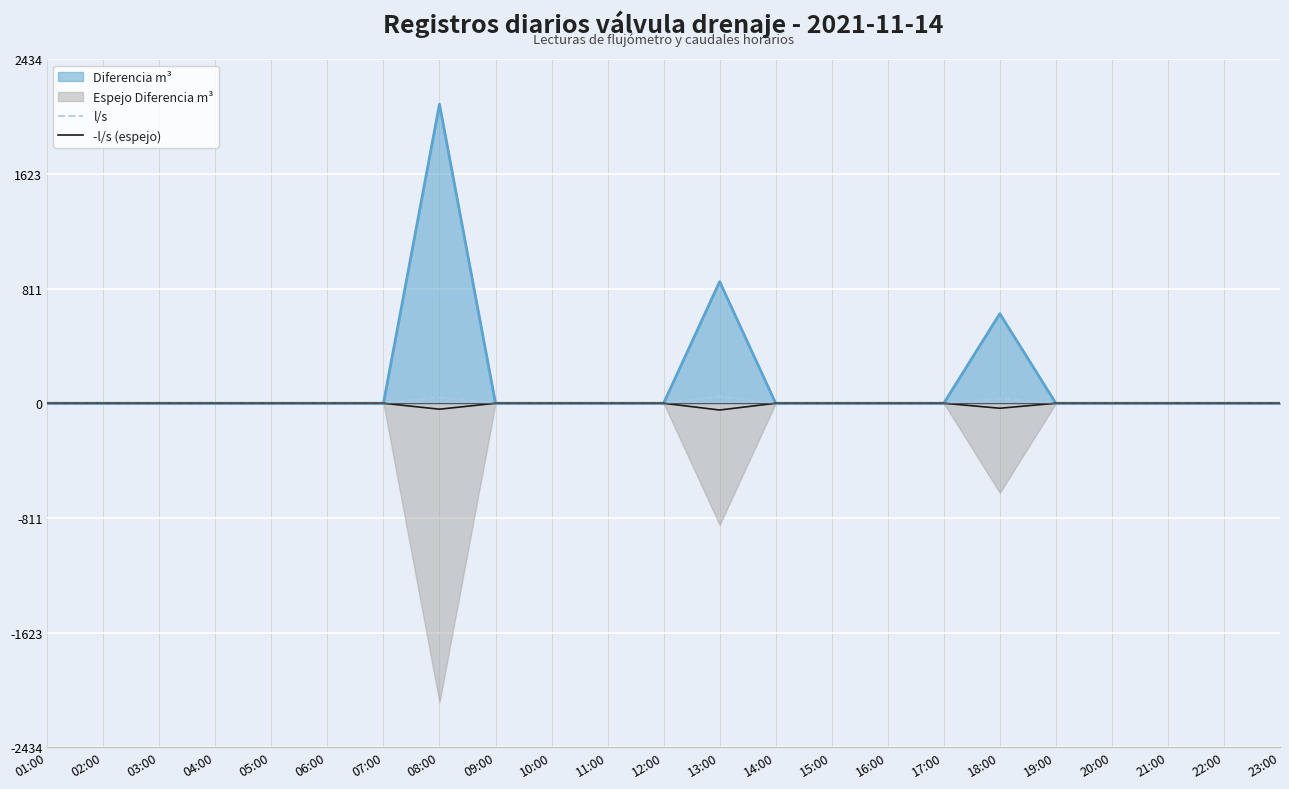

Rank the series at 11:00 from lowest to highest value.

l/s, -l/s (espejo)